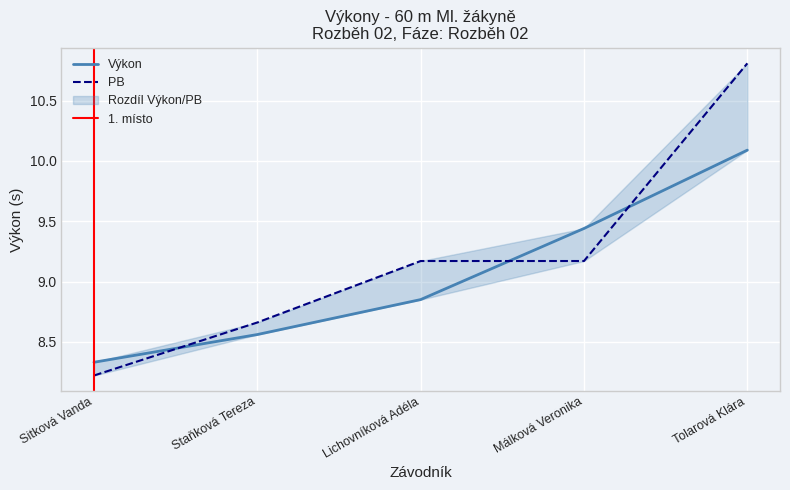

Is it true that PB equals 9.2 at Lichovníková Adéla?

True